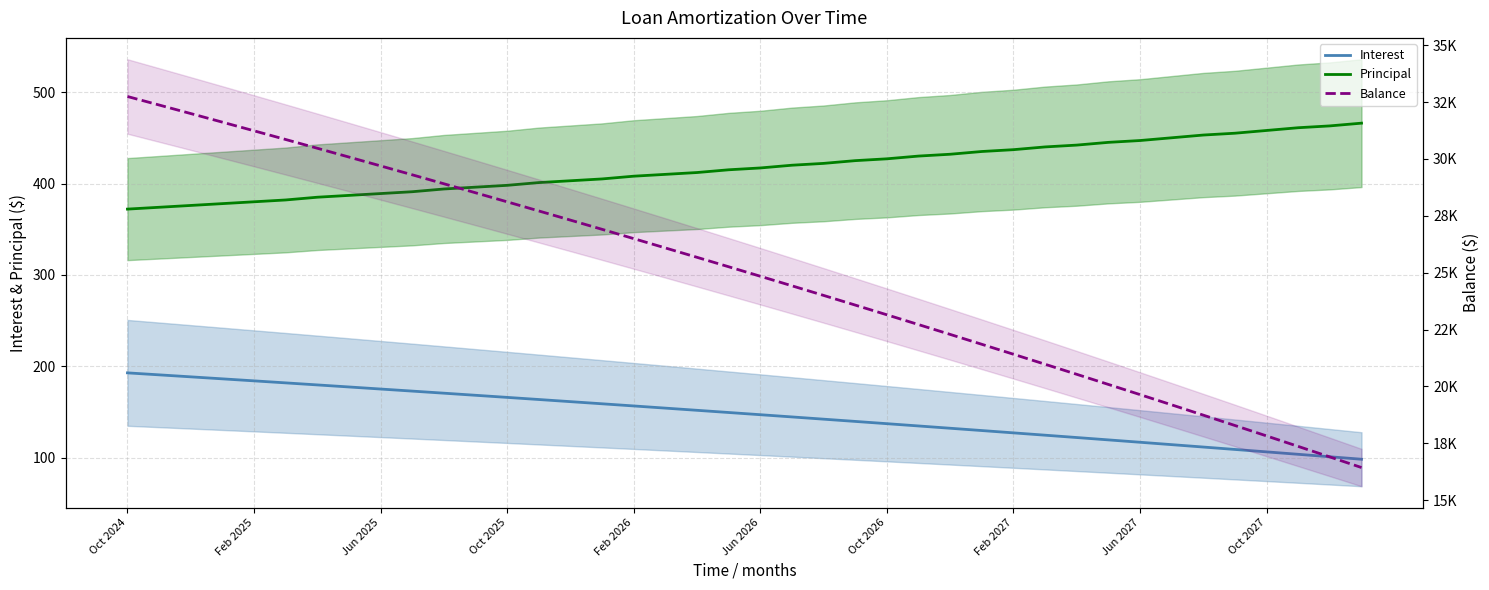

At which category is the sum across all series the highest?

Oct 2024